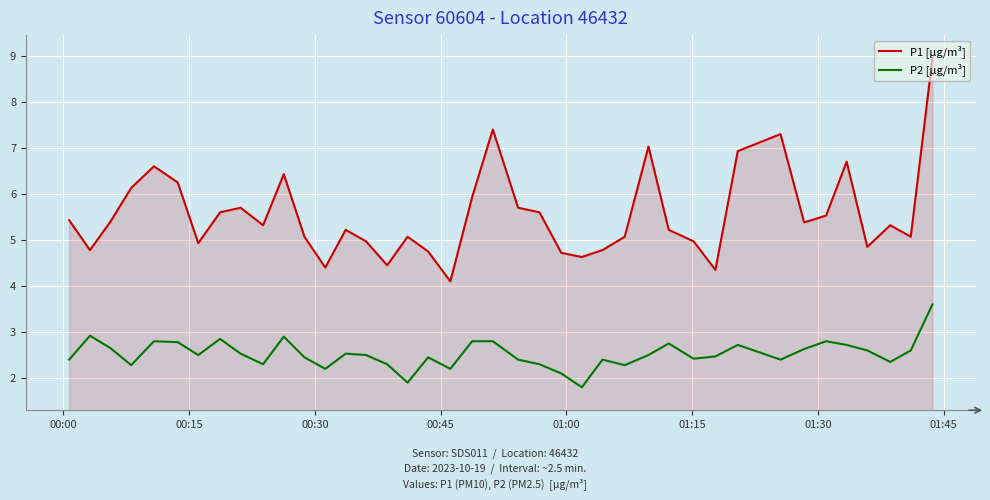

What is the lowest value of the P1 [µg/m³] series?

4.1